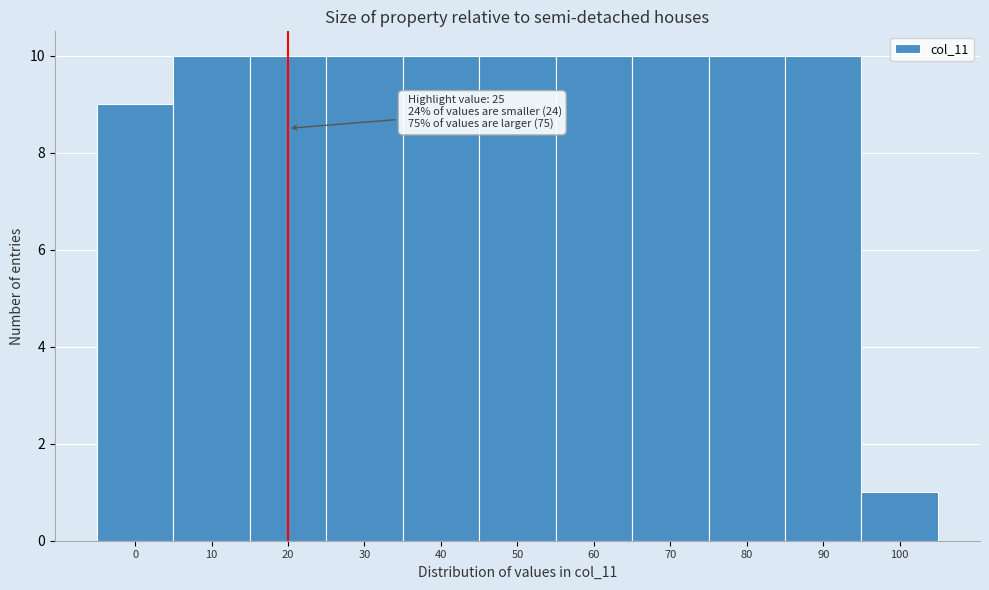

Reading right to left, extract all data points from this chart.

100=1	90=10	80=10	70=10	60=10	50=10	40=10	30=10	20=10	10=10	0=9